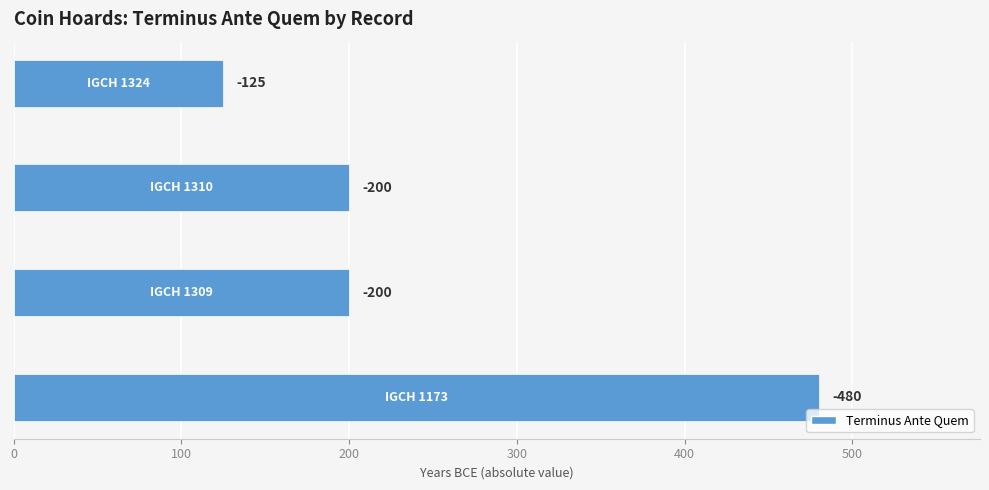

Are the bars horizontal?

Yes